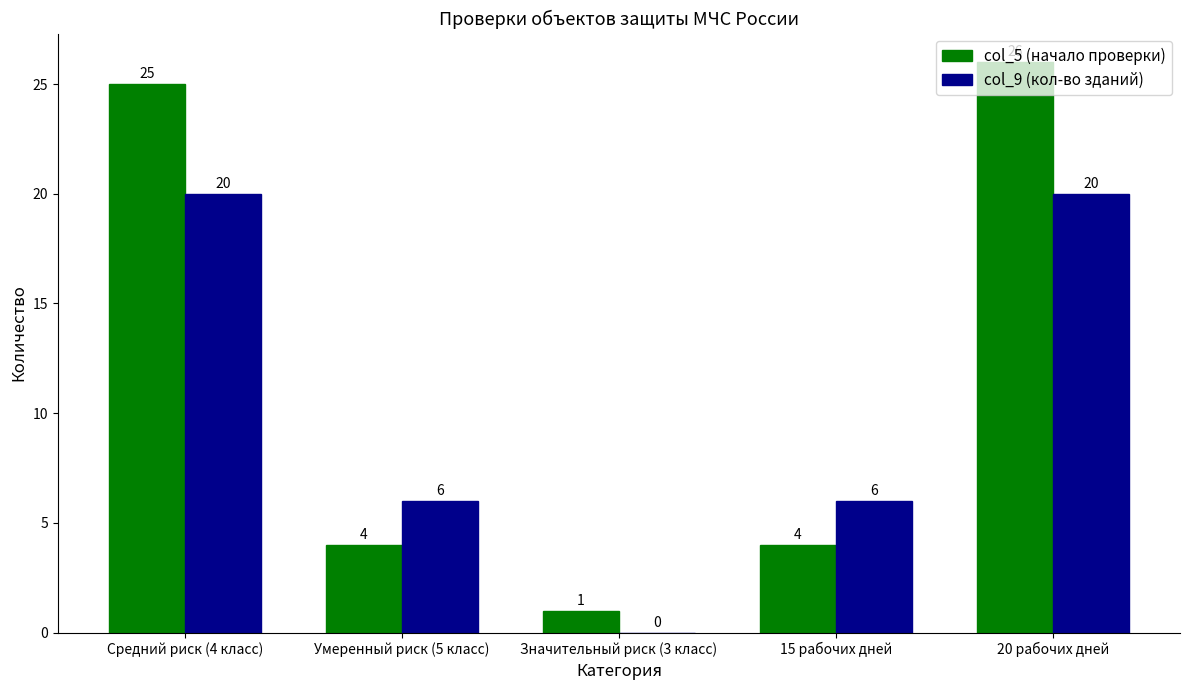

At which label does col_5 (начало проверки) first exceed 4?

Средний риск (4 класс)